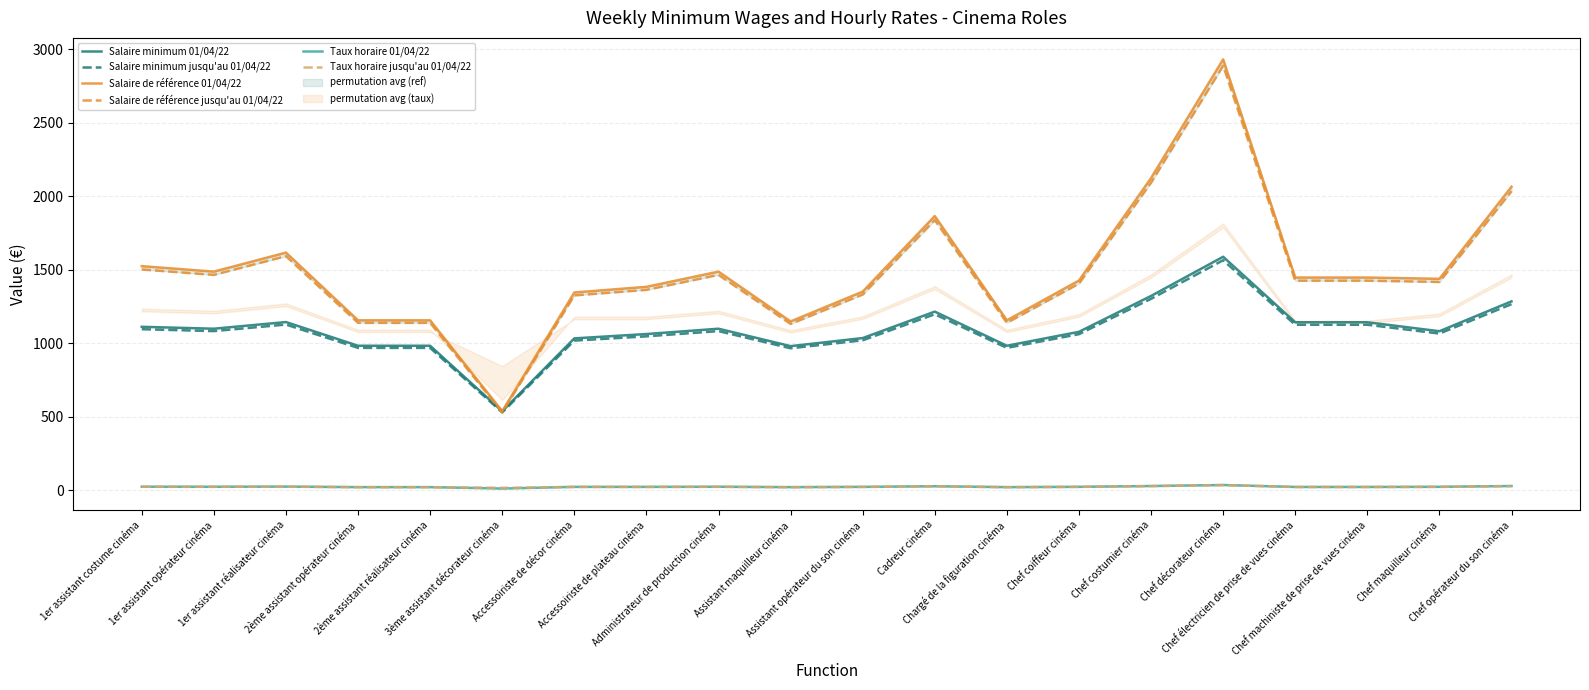

Which series changed the most between 1er assistant réalisateur cinéma and Chef coiffeur cinéma?

Salaire de référence 01/04/22